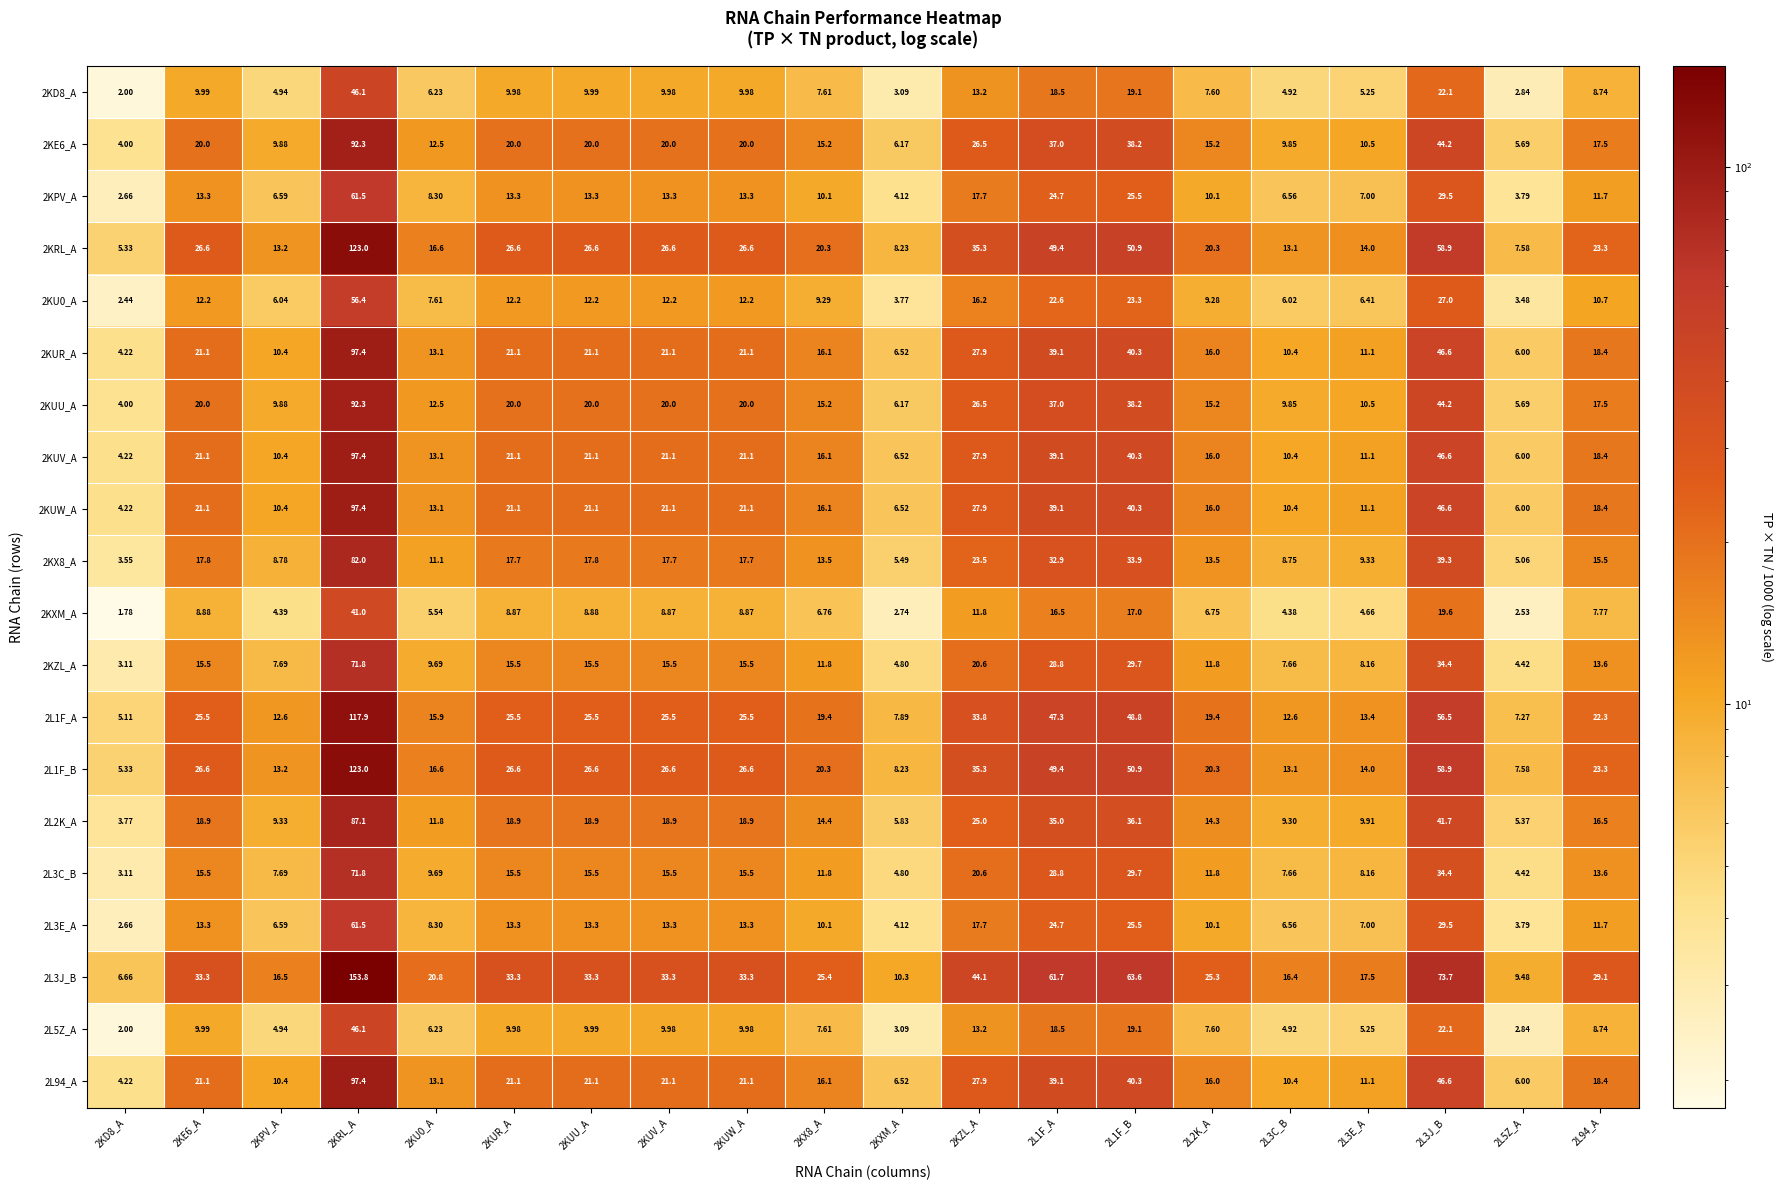

Which label corresponds to the largest value in the chart?

2KRL_A